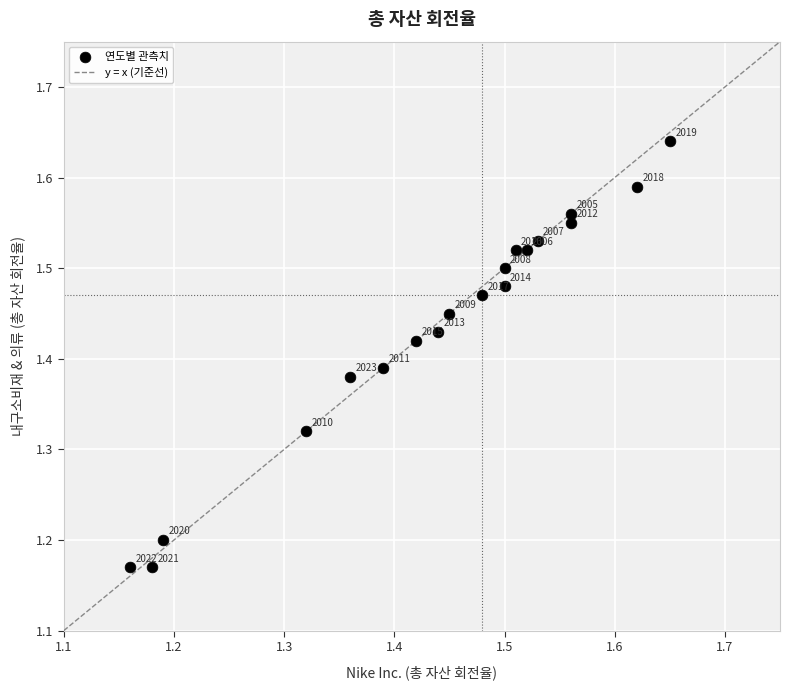

What is the range of Y values (max minus min)?

0.5